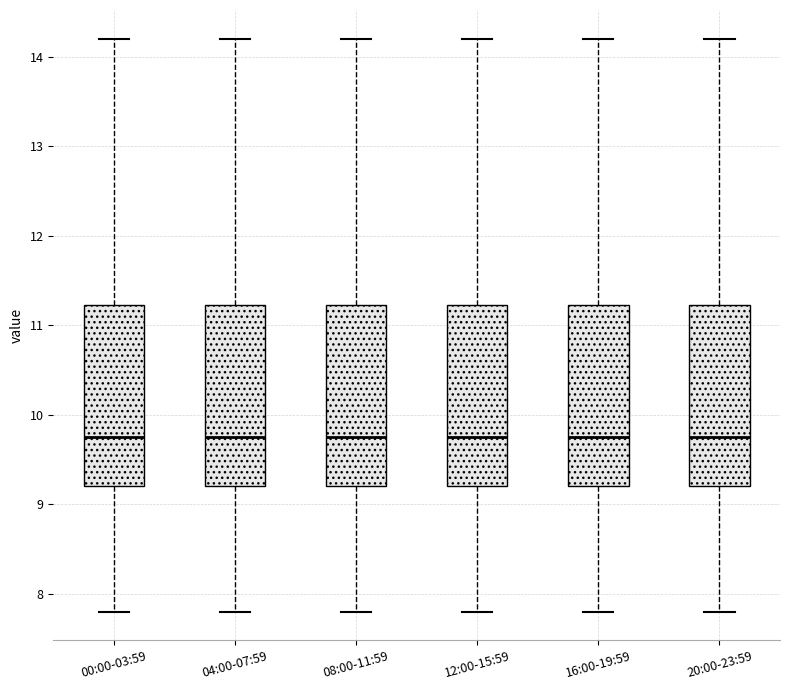

Reading left to right, transcribe this box plot: for each box, give where its median line is, the range the box spans, and where its two whiskers end, as read against the y-axis. The values are not printed on the chart, so give them approximately, as read against the axis.

00:00-03:59: median 9.8, box 9.2 to 11.2, whiskers 7.8 to 14.2
04:00-07:59: median 9.8, box 9.2 to 11.2, whiskers 7.8 to 14.2
08:00-11:59: median 9.8, box 9.2 to 11.2, whiskers 7.8 to 14.2
12:00-15:59: median 9.8, box 9.2 to 11.2, whiskers 7.8 to 14.2
16:00-19:59: median 9.8, box 9.2 to 11.2, whiskers 7.8 to 14.2
20:00-23:59: median 9.8, box 9.2 to 11.2, whiskers 7.8 to 14.2